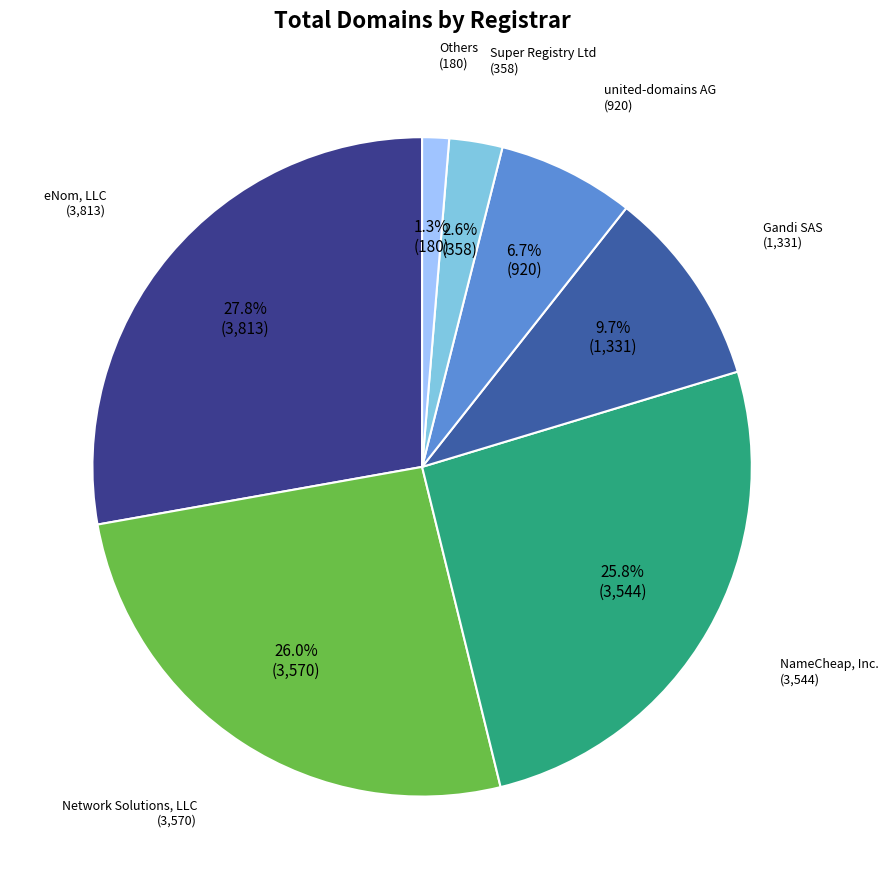

Does any single category account for the majority?

No